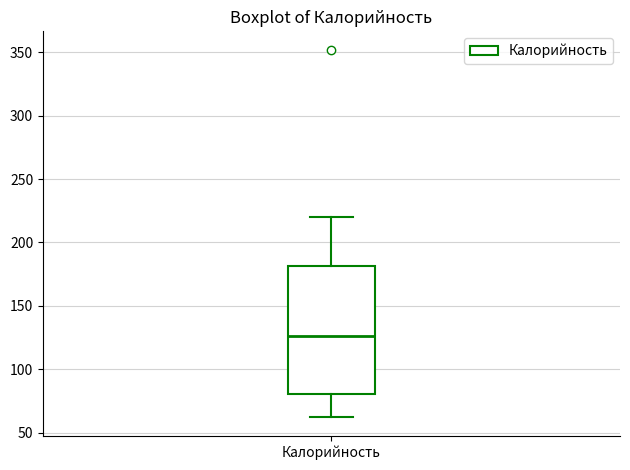

Transcribe this box plot: give where the median line is, the range the box spans, and where the two whiskers end, as read against the y-axis. The values are not printed on the chart, so give them approximately, as read against the axis.

median 125, box 80 to 180, whiskers 60 to 220